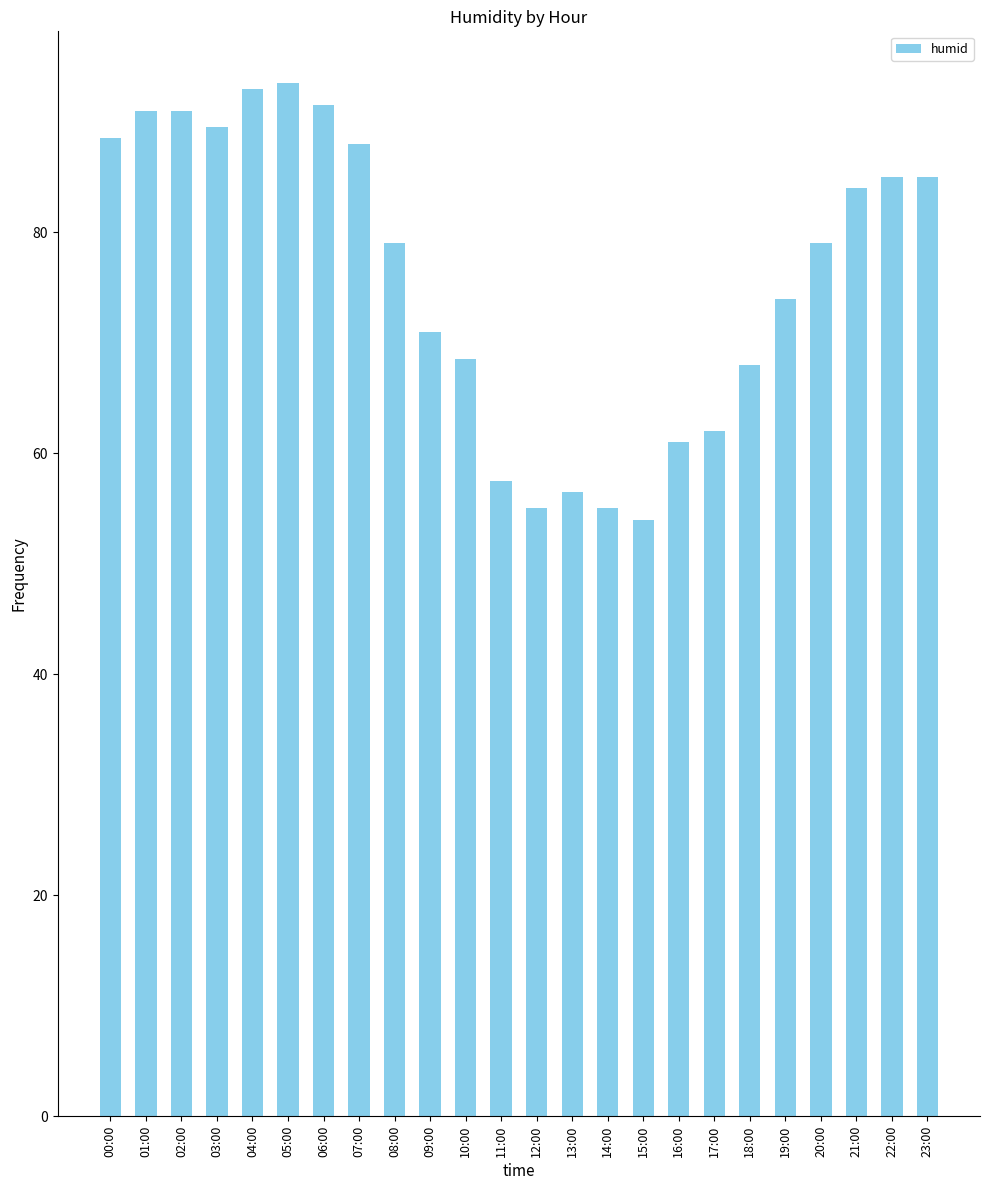

Count the number of data series in this chart.

1